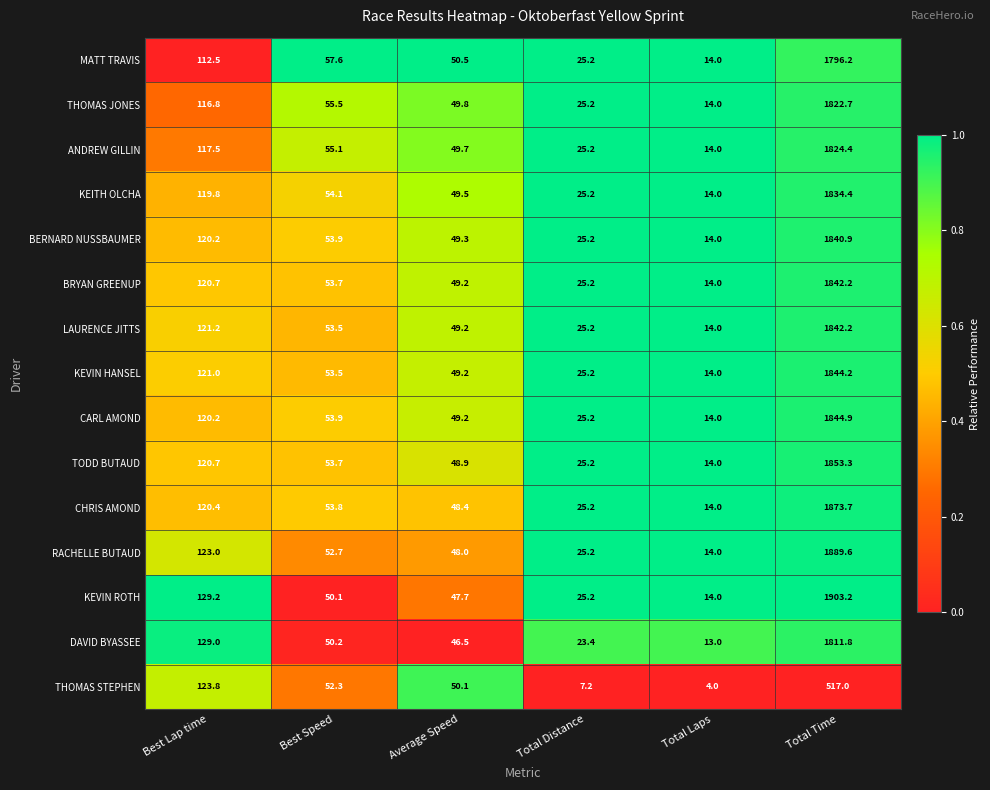

Where is KEITH OLCHA nearest to the value 924?

Best Lap time